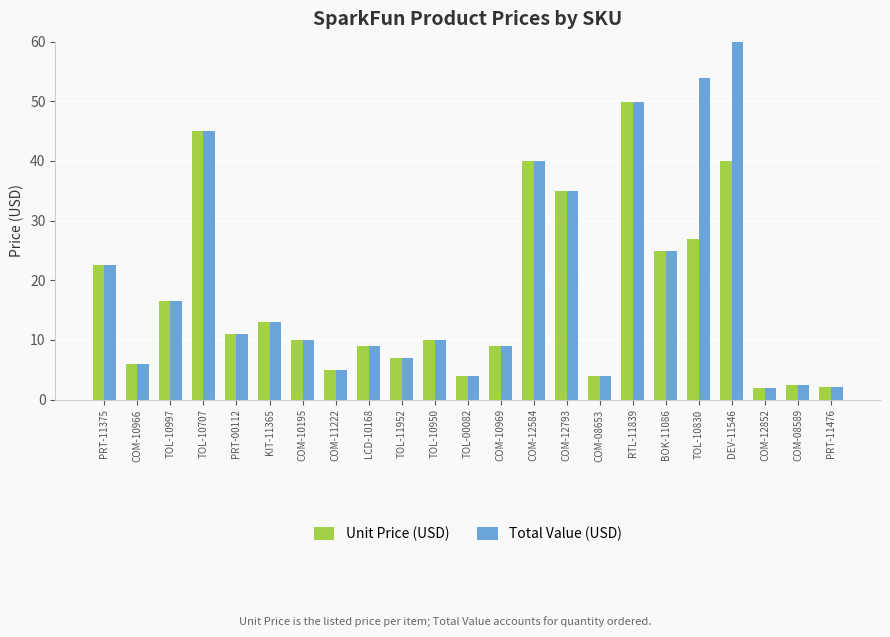

How many data points in Unit Price (USD) are less than 9?

10